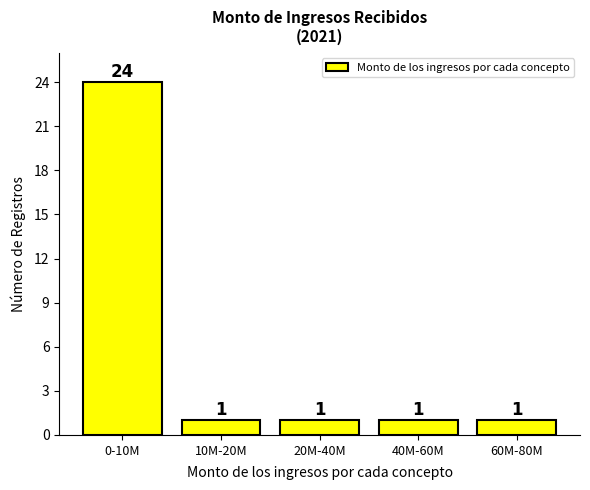

Reading left to right, list all the values displayed in this chart.

24	1	1	1	1